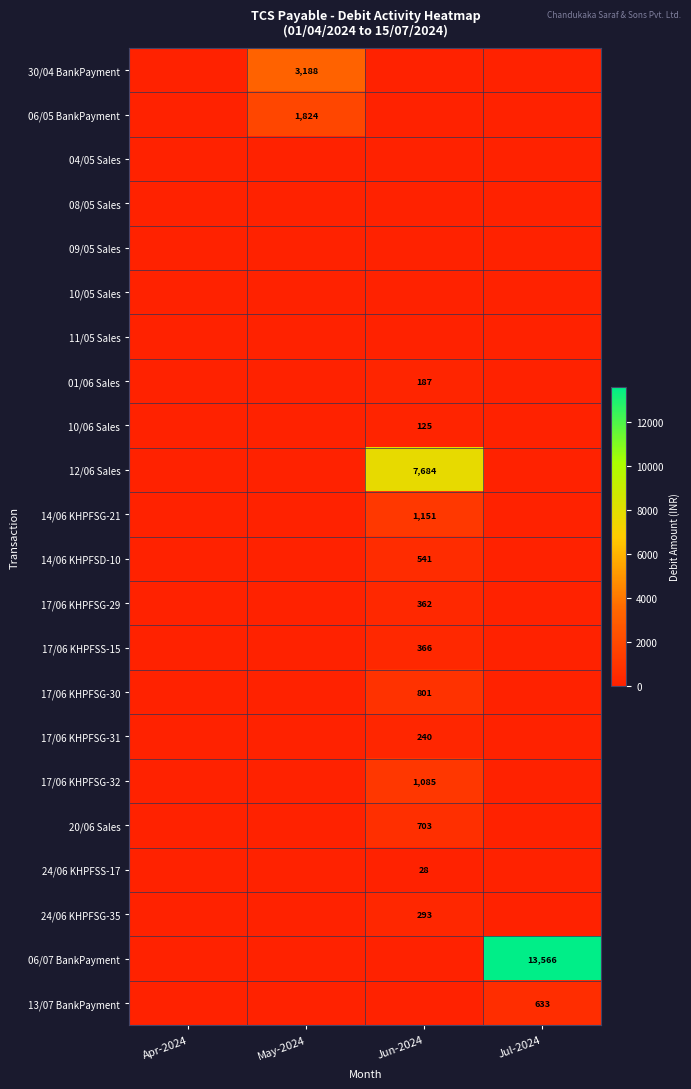

The value of 14/06 KHPFSG-21 at Jun-2024 is 1151. True or false?

True